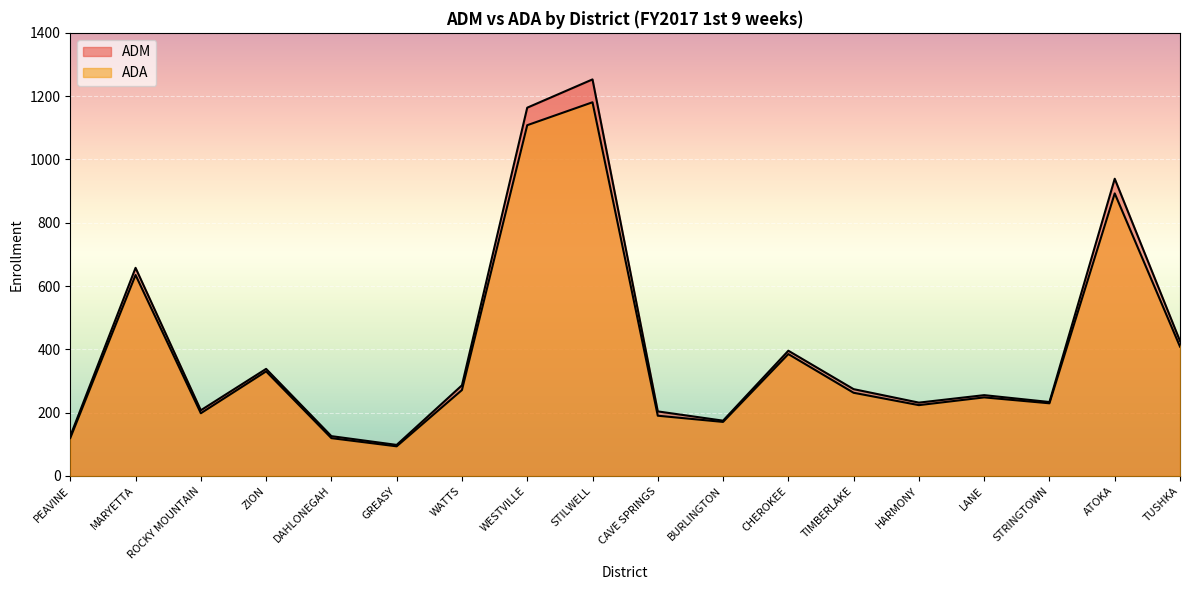

Is it true that ADA equals 269.1 at WESTVILLE?

False